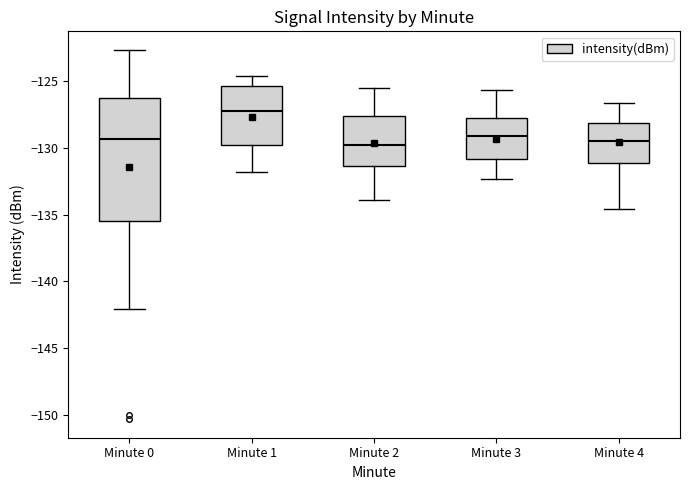

Which box is the tallest, from its lower edge to its upper edge?

Minute 0